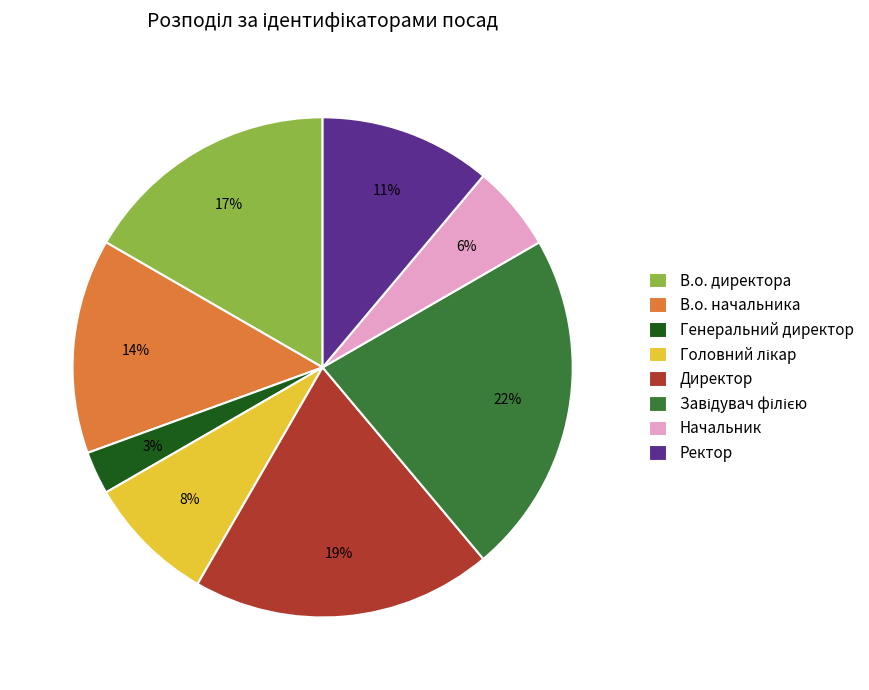

What percentage is the Ректор slice, to the nearest percent?

11%